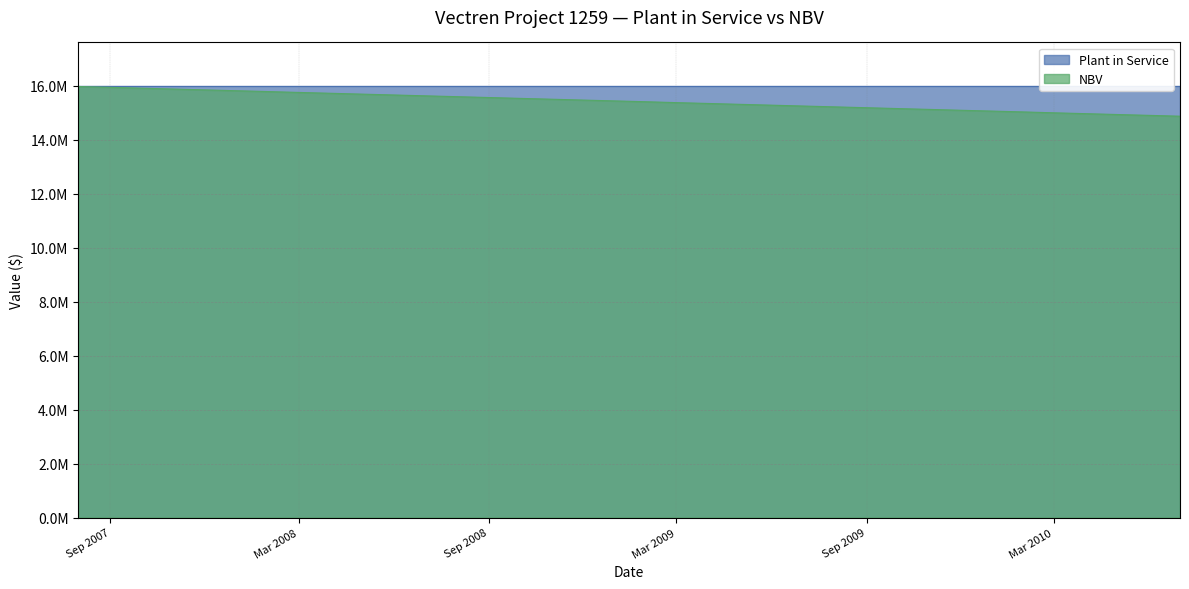

What position from the right is 2010-01-01?

7